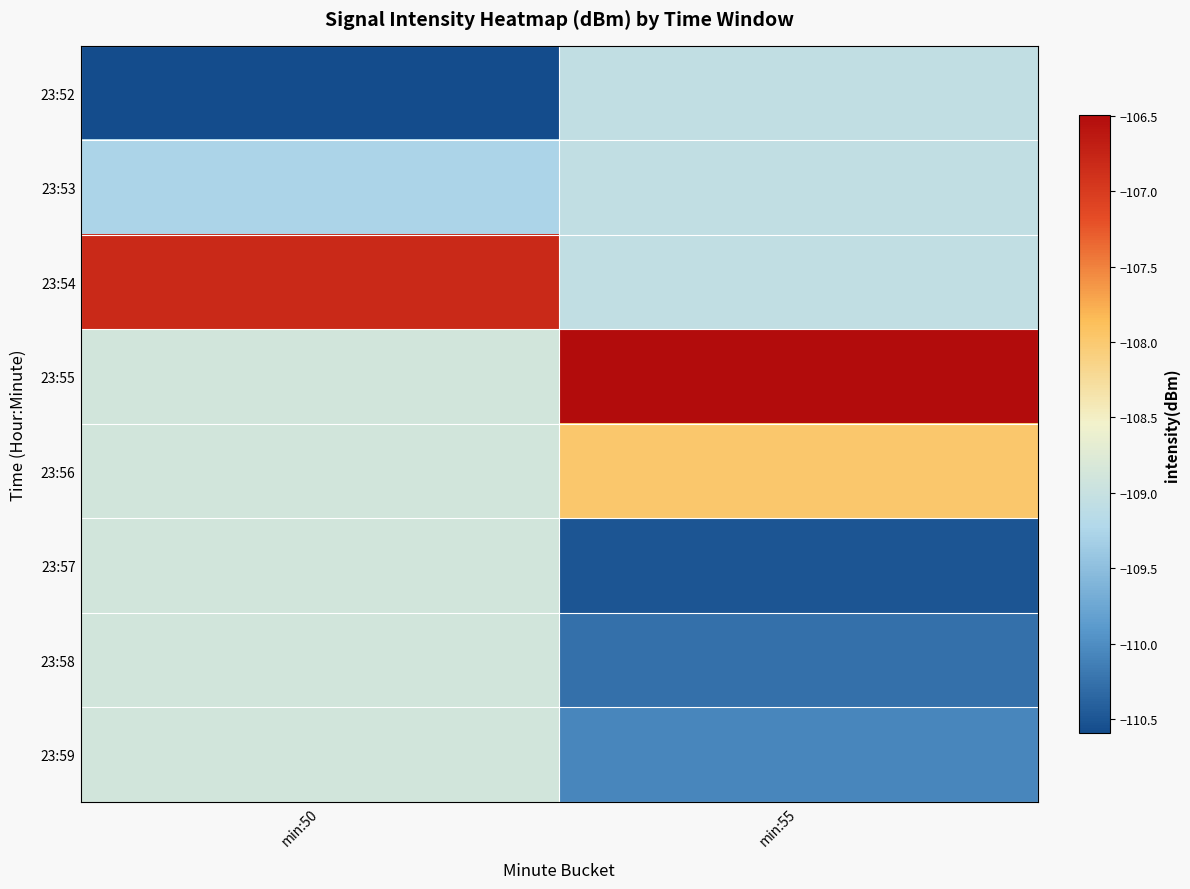

Reading left to right, transcribe all the data shown in this chart.

23:52: min:50=-110.6	min:55=-109.1
23:53: min:50=-109.3	min:55=-109.1
23:54: min:50=-106.8	min:55=-109.1
23:55: min:50=-108.9	min:55=-106.5
23:56: min:50=-108.9	min:55=-108.0
23:57: min:50=-108.9	min:55=-110.5
23:58: min:50=-108.9	min:55=-110.3
23:59: min:50=-108.9	min:55=-110.1